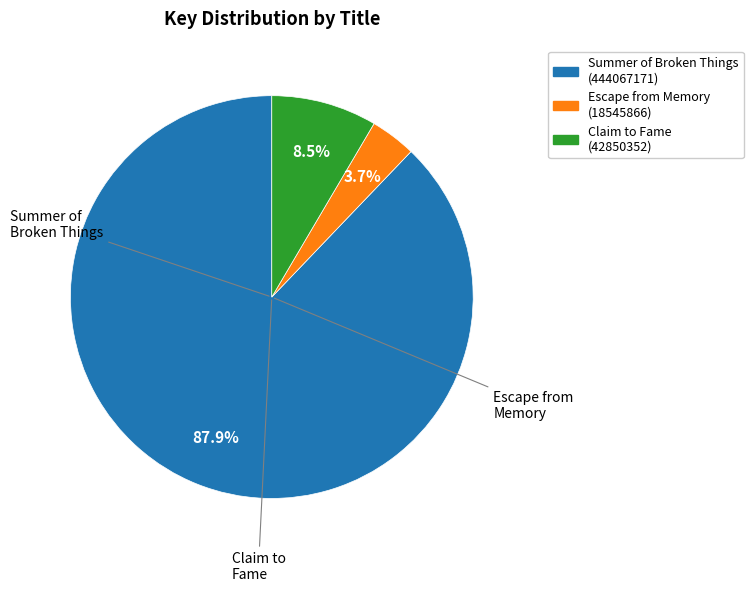

To the nearest percent, what is the difference between the Escape from Memory and Summer of Broken Things slice percentages?

84%